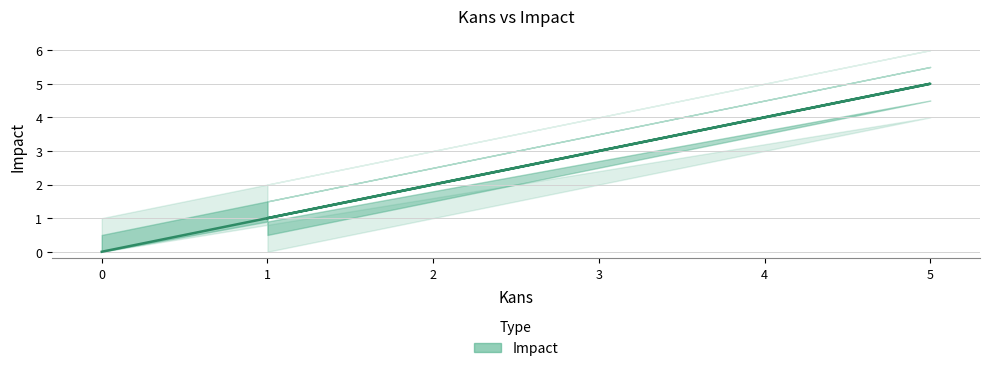

What is the average value?

2